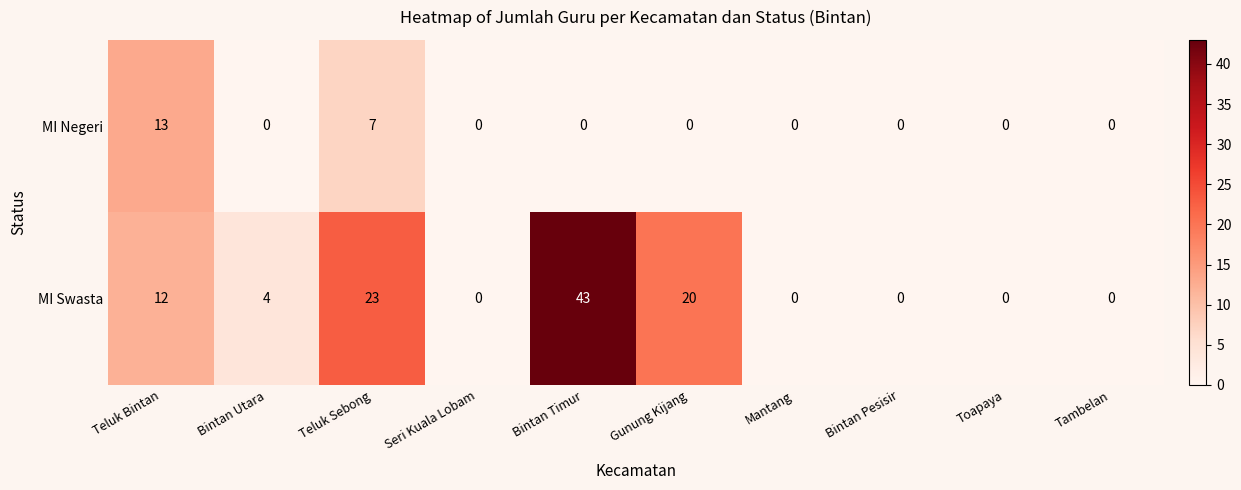

Reading right to left, list all the values displayed in this chart.

MI Negeri: Tambelan=0	Toapaya=0	Bintan Pesisir=0	Mantang=0	Gunung Kijang=0	Bintan Timur=0	Seri Kuala Lobam=0	Teluk Sebong=7	Bintan Utara=0	Teluk Bintan=13
MI Swasta: Tambelan=0	Toapaya=0	Bintan Pesisir=0	Mantang=0	Gunung Kijang=20	Bintan Timur=43	Seri Kuala Lobam=0	Teluk Sebong=23	Bintan Utara=4	Teluk Bintan=12